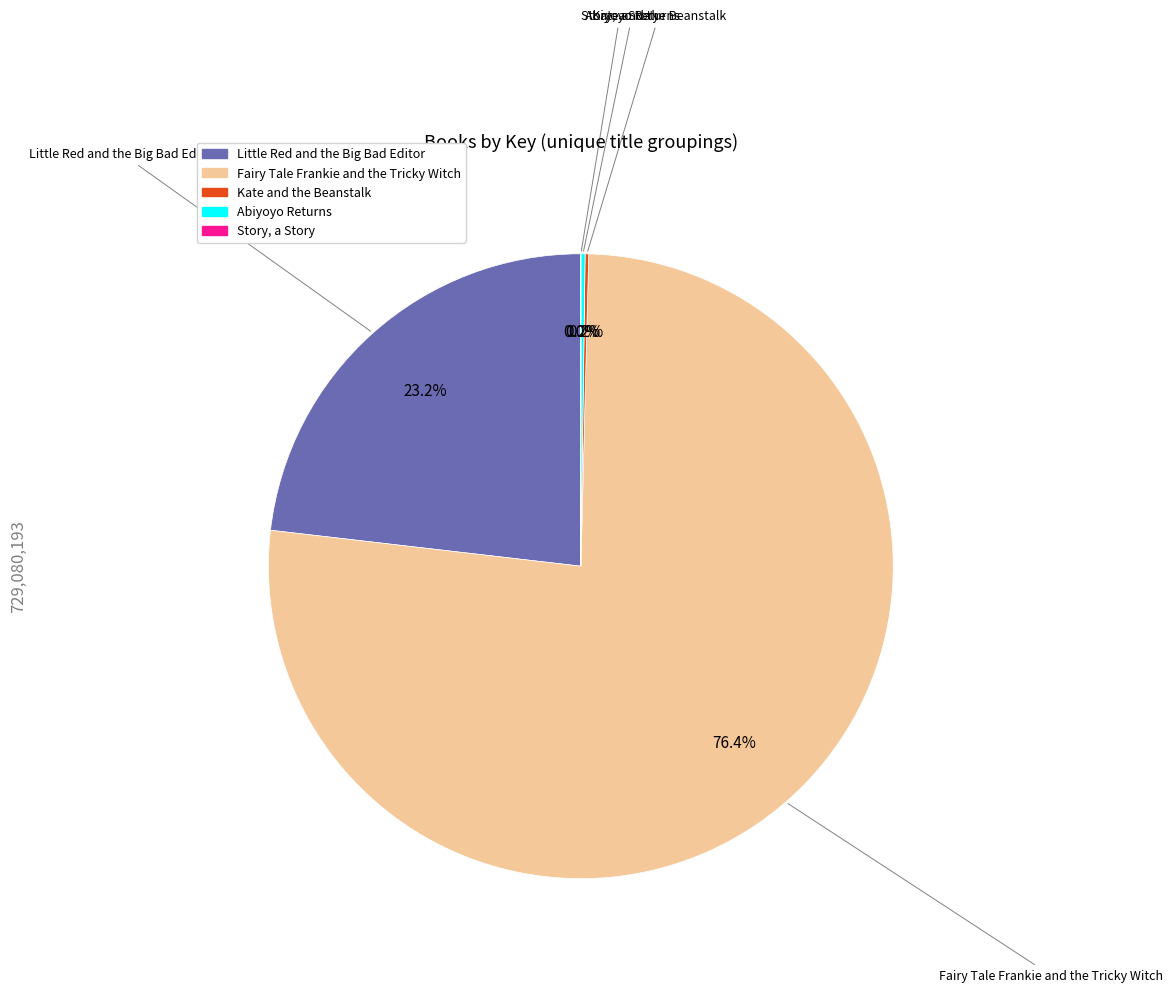

Which slice is the largest?

Fairy Tale Frankie and the Tricky Witch